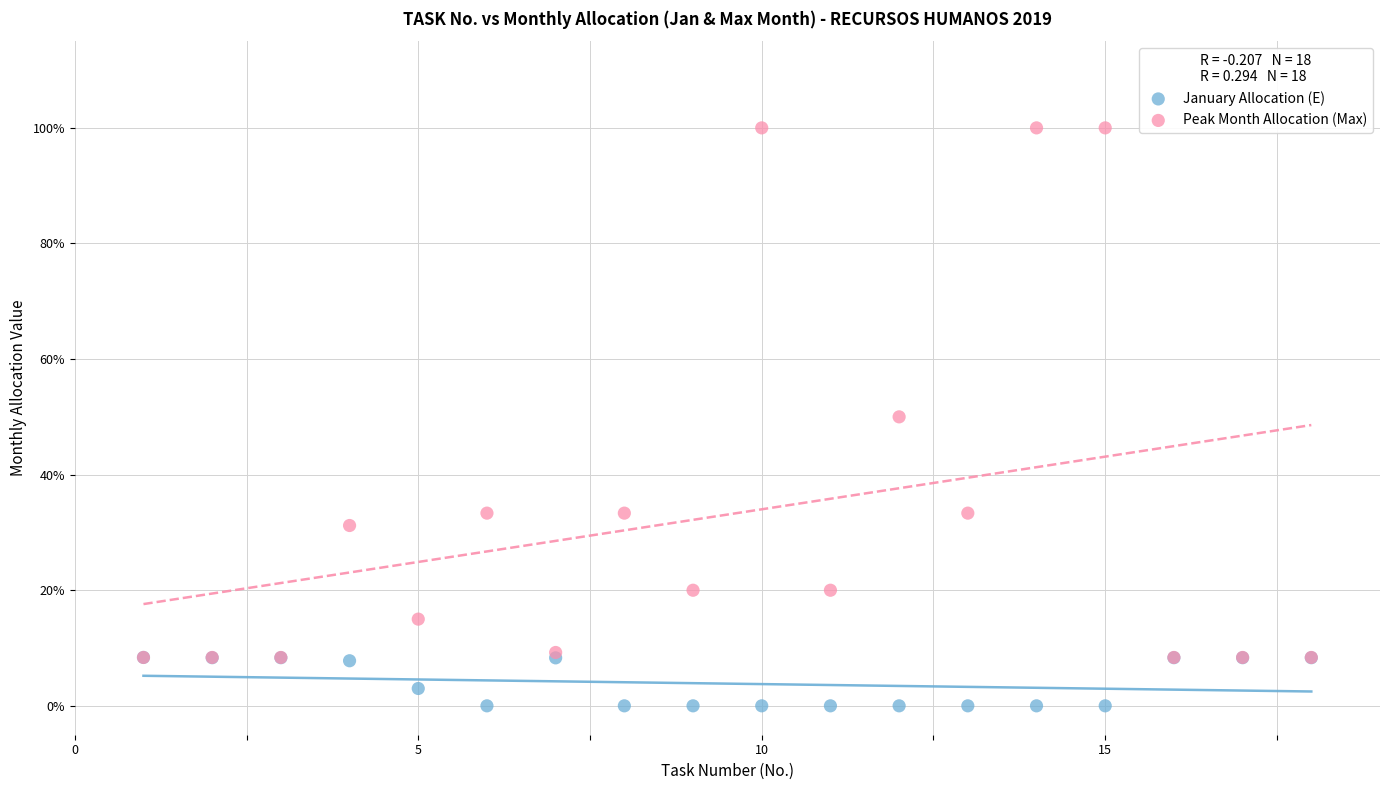

What are all the series names shown in the legend?

January Allocation (E), Peak Month Allocation (Max)